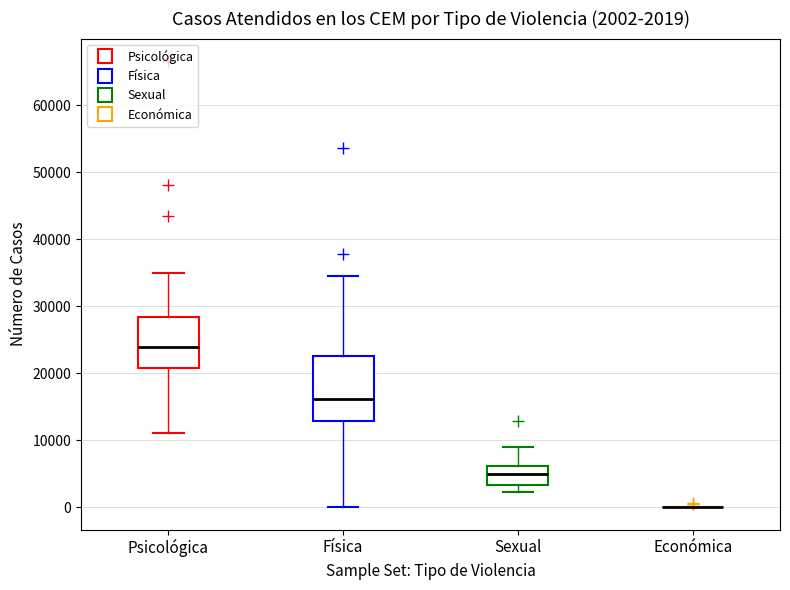

Which box is the tallest, from its lower edge to its upper edge?

Física